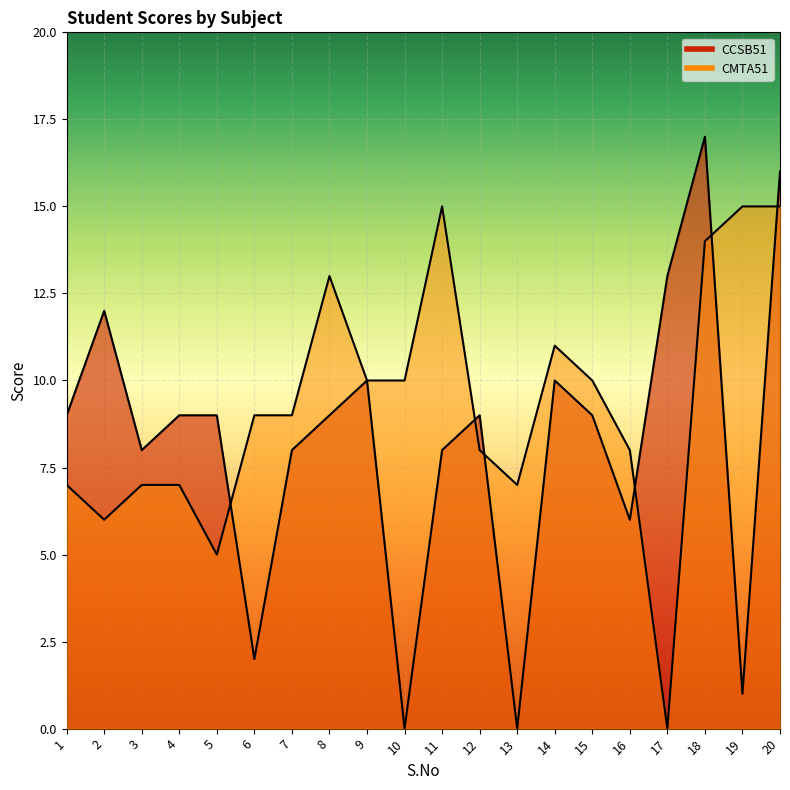

Where is CMTA51 nearest to the value 7?

1